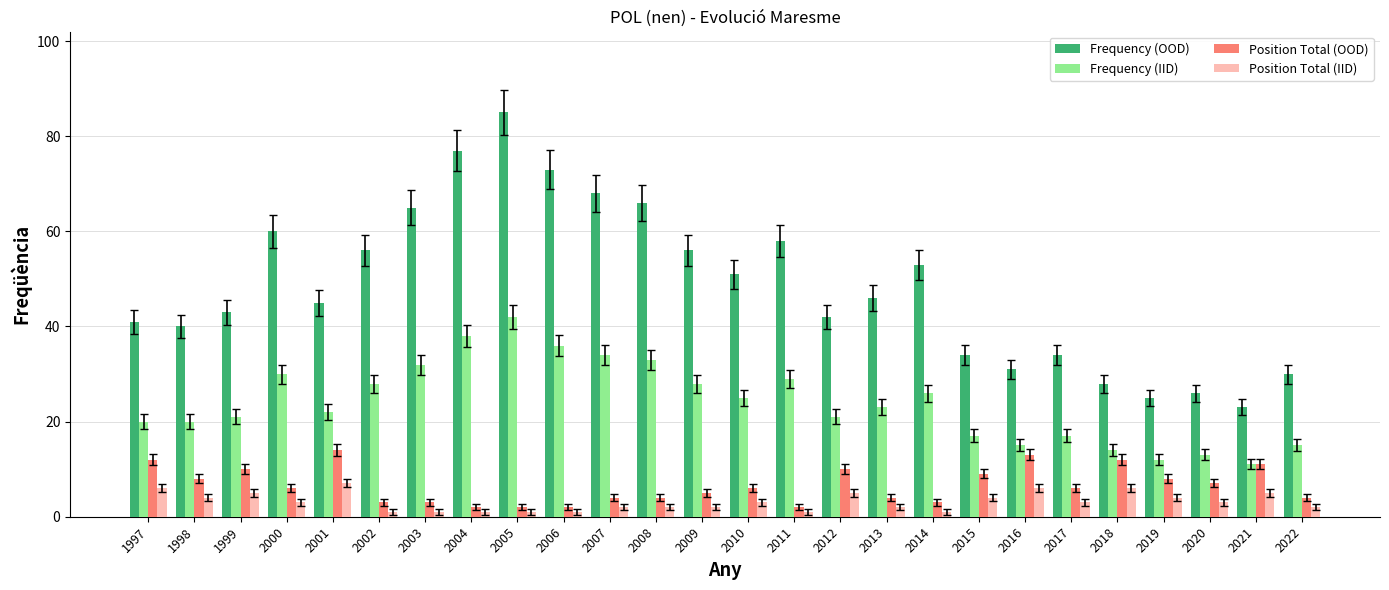

Is it true that Frequency (OOD) equals 65 at 2003?

True